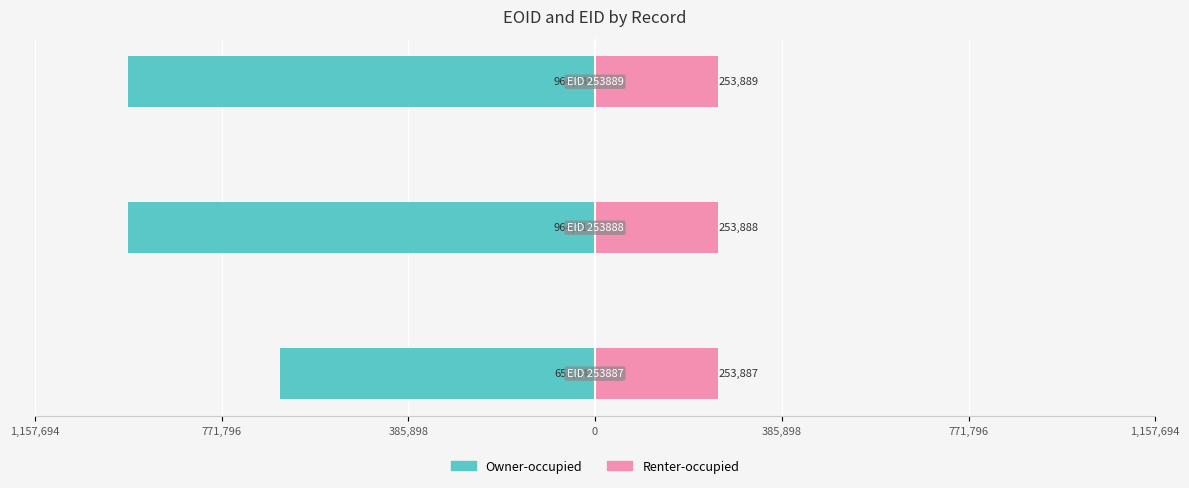

True or false: Renter-occupied has a value of 376990 at 385,898.

False